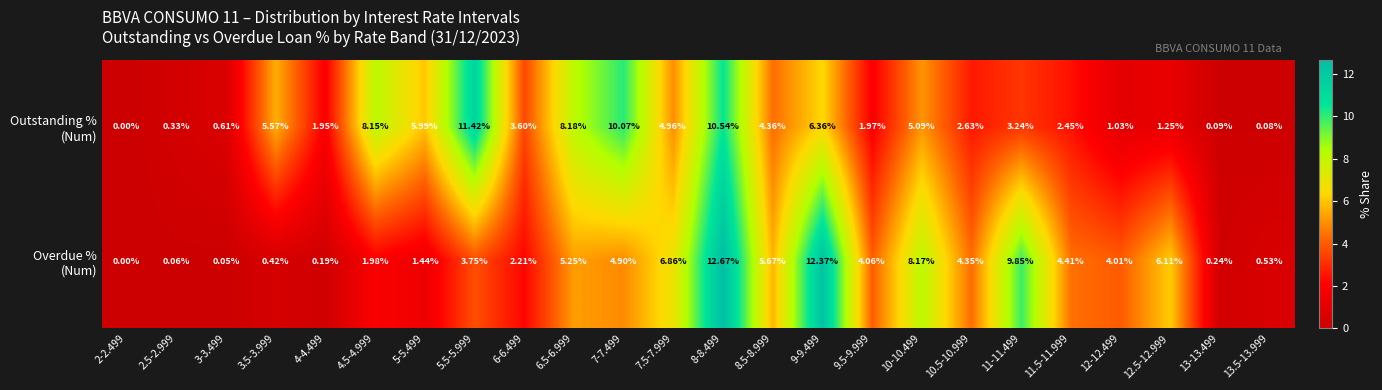

How many data points does each series have?

24